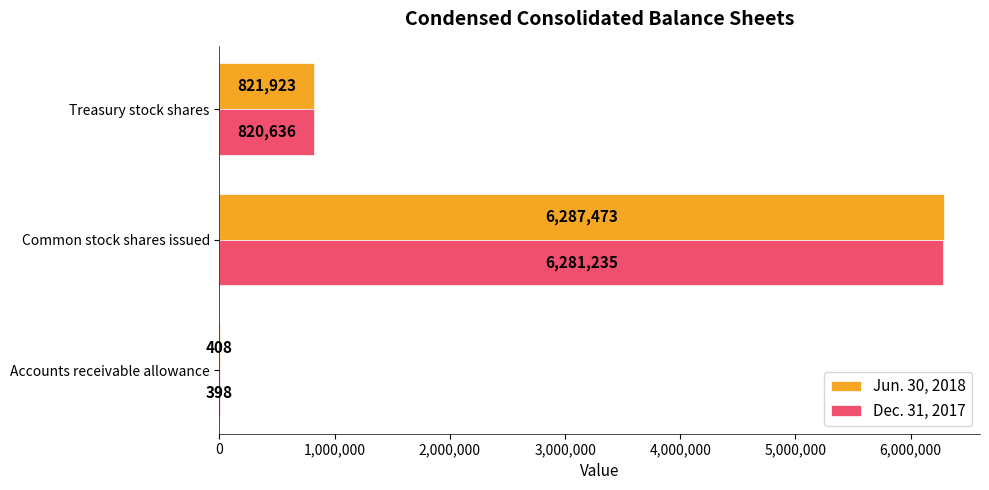

Which series changed the most between Accounts receivable allowance and Common stock shares issued?

Jun. 30, 2018